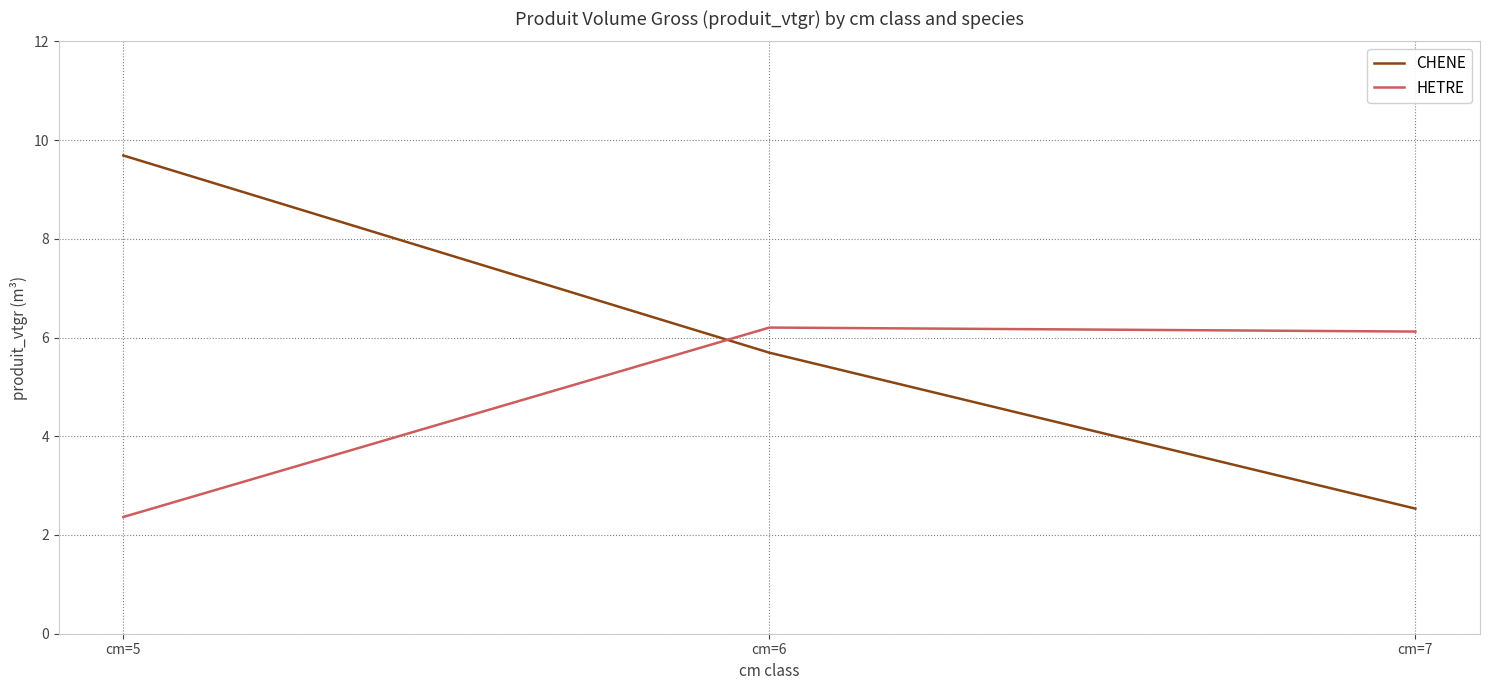

How many lines are shown in the chart?

2